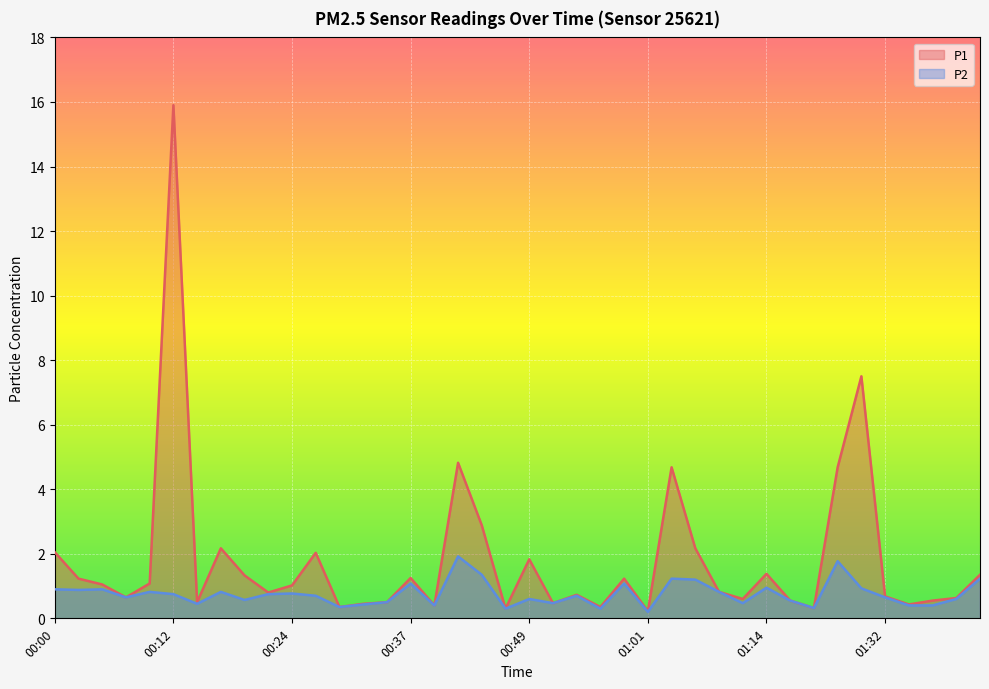

Reading right to left, list all the values displayed in this chart.

P1: 01:48=1.4	01:45=0.6	01:42=0.6	01:40=0.4	01:32=0.7	01:29=7.5	01:21=4.7	01:19=0.3	01:16=0.6	01:14=1.4	01:11=0.6	01:09=0.8	01:06=2.2	01:04=4.7	01:01=0.2	00:59=1.2	00:56=0.3	00:54=0.7	00:52=0.5	00:49=1.8	00:47=0.3	00:44=2.9	00:42=4.8	00:39=0.4	00:37=1.2	00:34=0.5	00:32=0.5	00:29=0.3	00:27=2.0	00:24=1.0	00:22=0.8	00:19=1.3	00:17=2.2	00:14=0.5	00:12=15.9	00:10=1.1	00:07=0.7	00:05=1.1	00:02=1.2	00:00=2.0
P2: 01:48=1.2	01:45=0.6	01:42=0.4	01:40=0.4	01:32=0.7	01:29=0.9	01:21=1.8	01:19=0.3	01:16=0.6	01:14=0.9	01:11=0.5	01:09=0.8	01:06=1.2	01:04=1.2	01:01=0.2	00:59=1.1	00:56=0.3	00:54=0.7	00:52=0.5	00:49=0.6	00:47=0.3	00:44=1.4	00:42=1.9	00:39=0.4	00:37=1.1	00:34=0.5	00:32=0.4	00:29=0.3	00:27=0.7	00:24=0.8	00:22=0.8	00:19=0.6	00:17=0.8	00:14=0.5	00:12=0.8	00:10=0.8	00:07=0.7	00:05=0.9	00:02=0.9	00:00=0.9